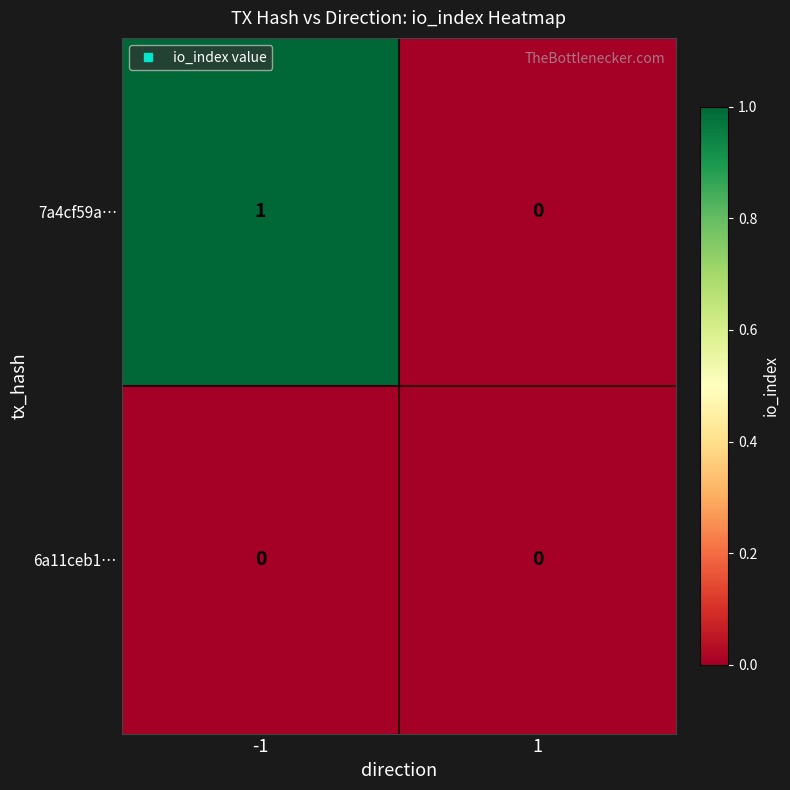

Is the value of 6a11ceb1… at -1 greater than the value of 7a4cf59a… at -1?

No